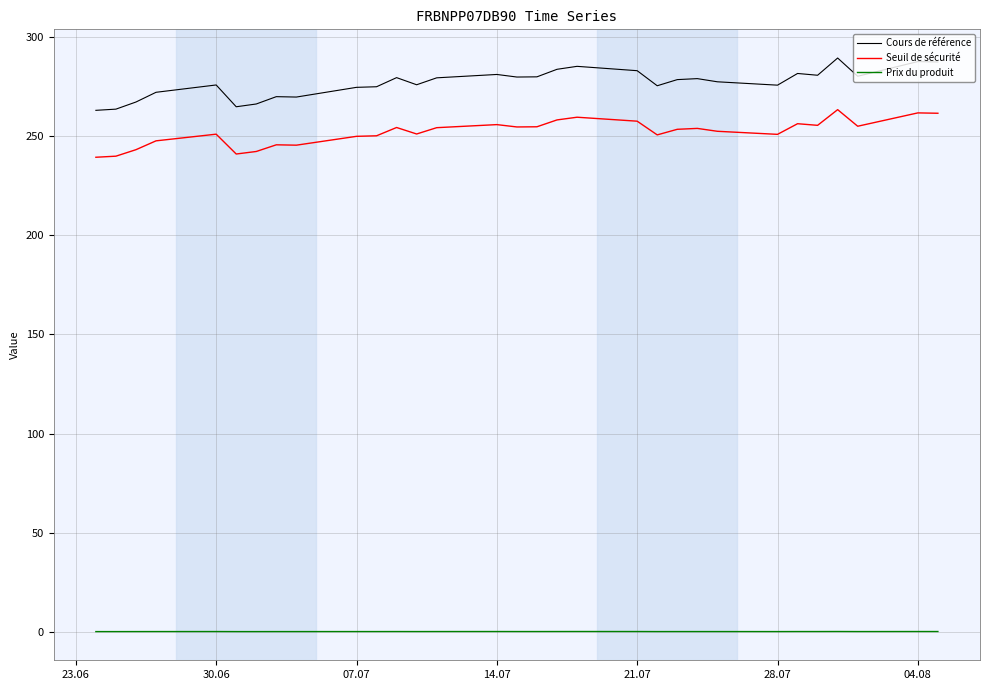

What is the average value of the Cours de référence series?

276.9